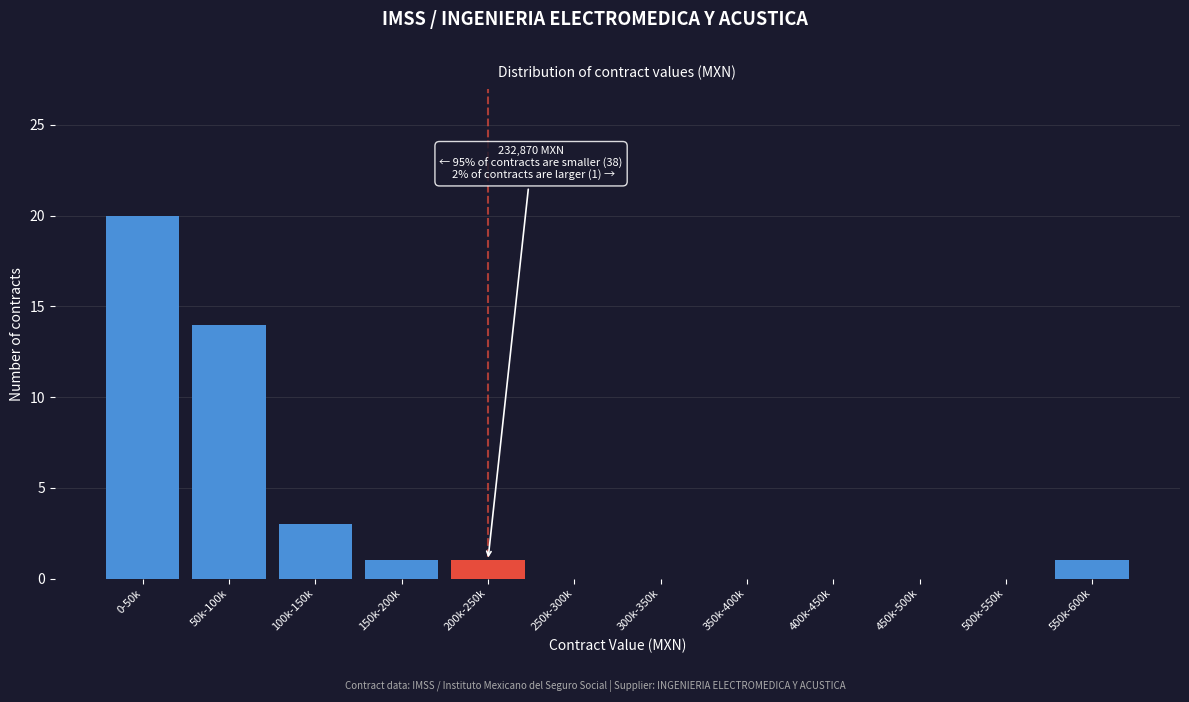

Reading right to left, extract all data points from this chart.

550k-600k=1	500k-550k=0	450k-500k=0	400k-450k=0	350k-400k=0	300k-350k=0	250k-300k=0	200k-250k=1	150k-200k=1	100k-150k=3	50k-100k=14	0-50k=20